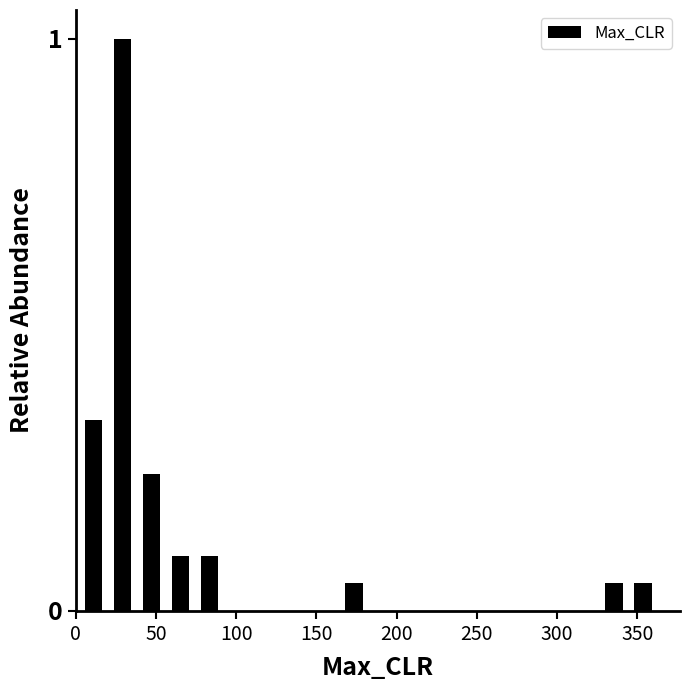

Around what value on the x-axis is the tallest bar? Give the approximate position of its centre, as read against the axis.

30